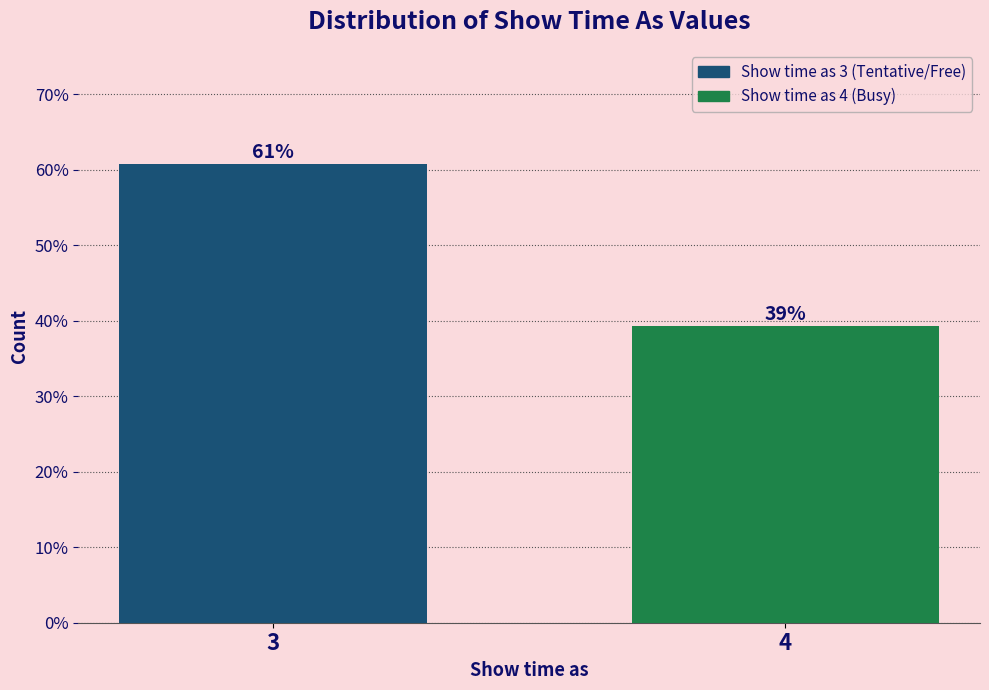

List the labels in order of value, smallest first.

4, 3